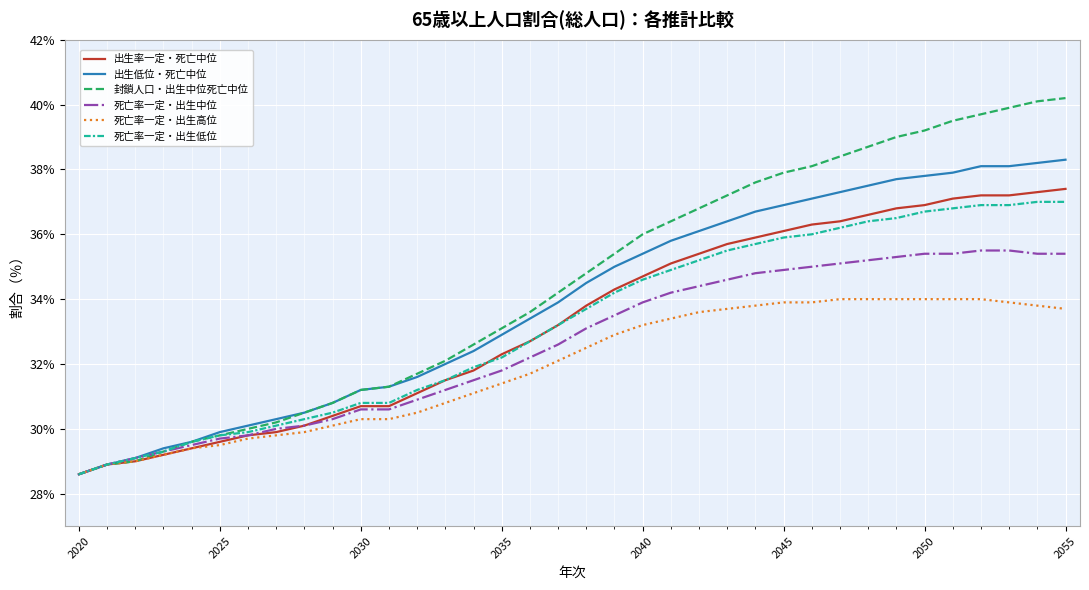

What is the maximum value for 出生率一定・死亡中位?

37.4